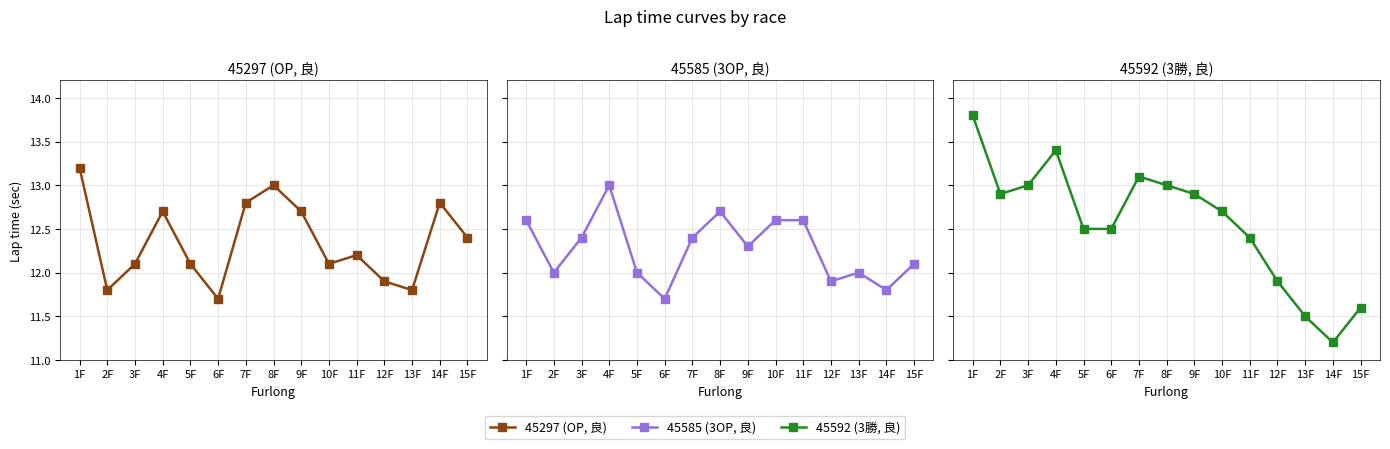

True or false: 45592 and 45297 intersect in this chart.

False